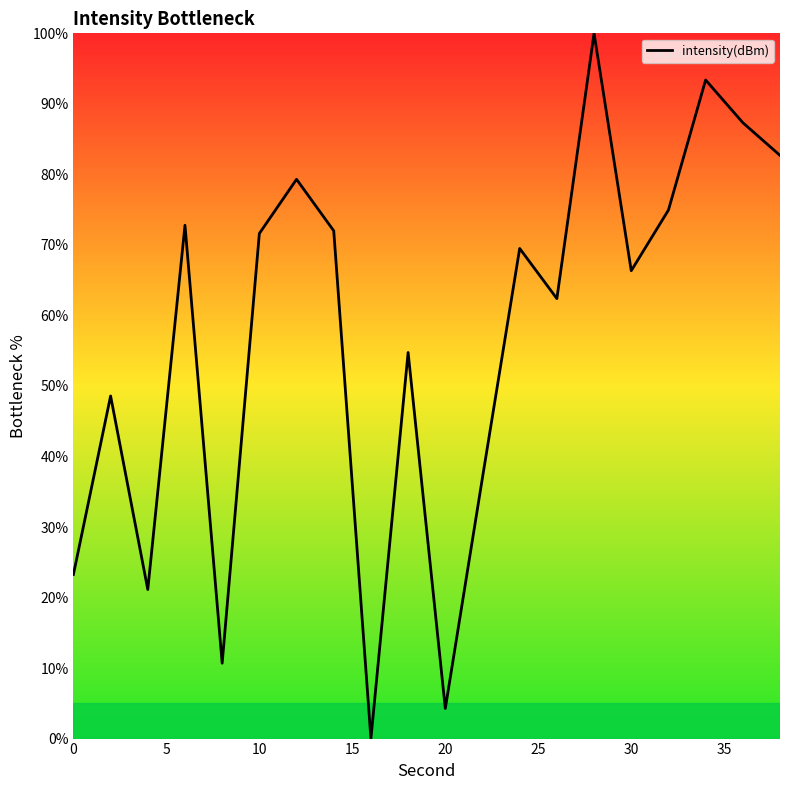

What is the difference between the maximum and minimum values?

100.0